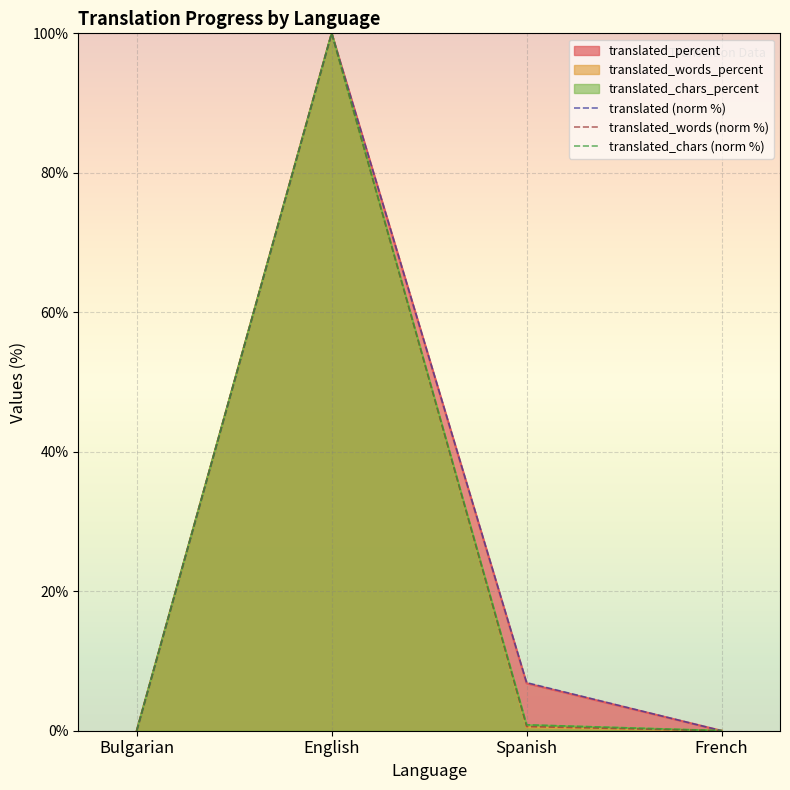

How many positive values does the translated (norm %) series have?

2